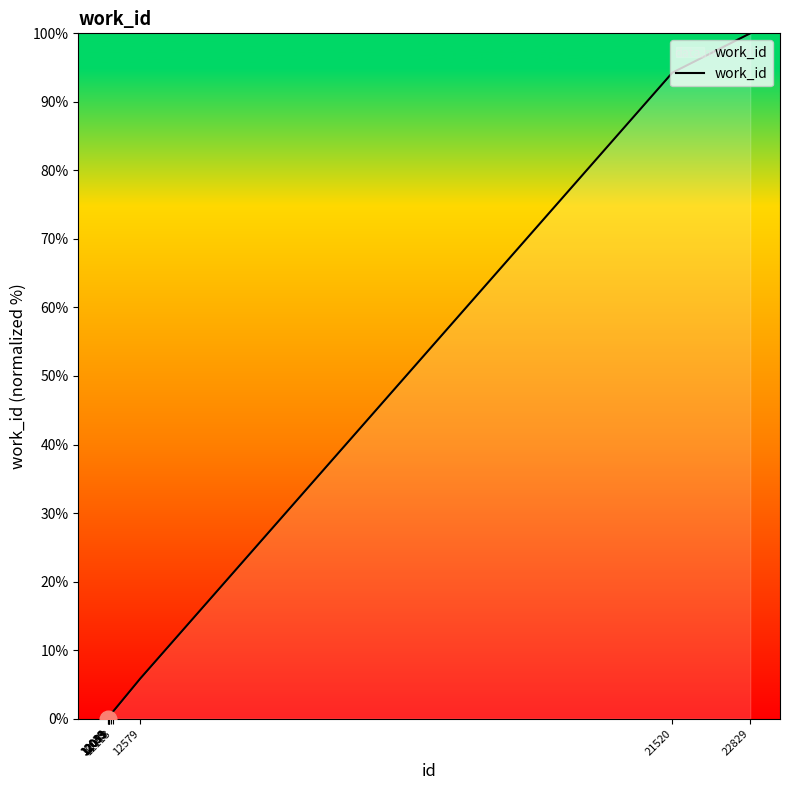

What is the difference between the maximum and minimum values?

100.0